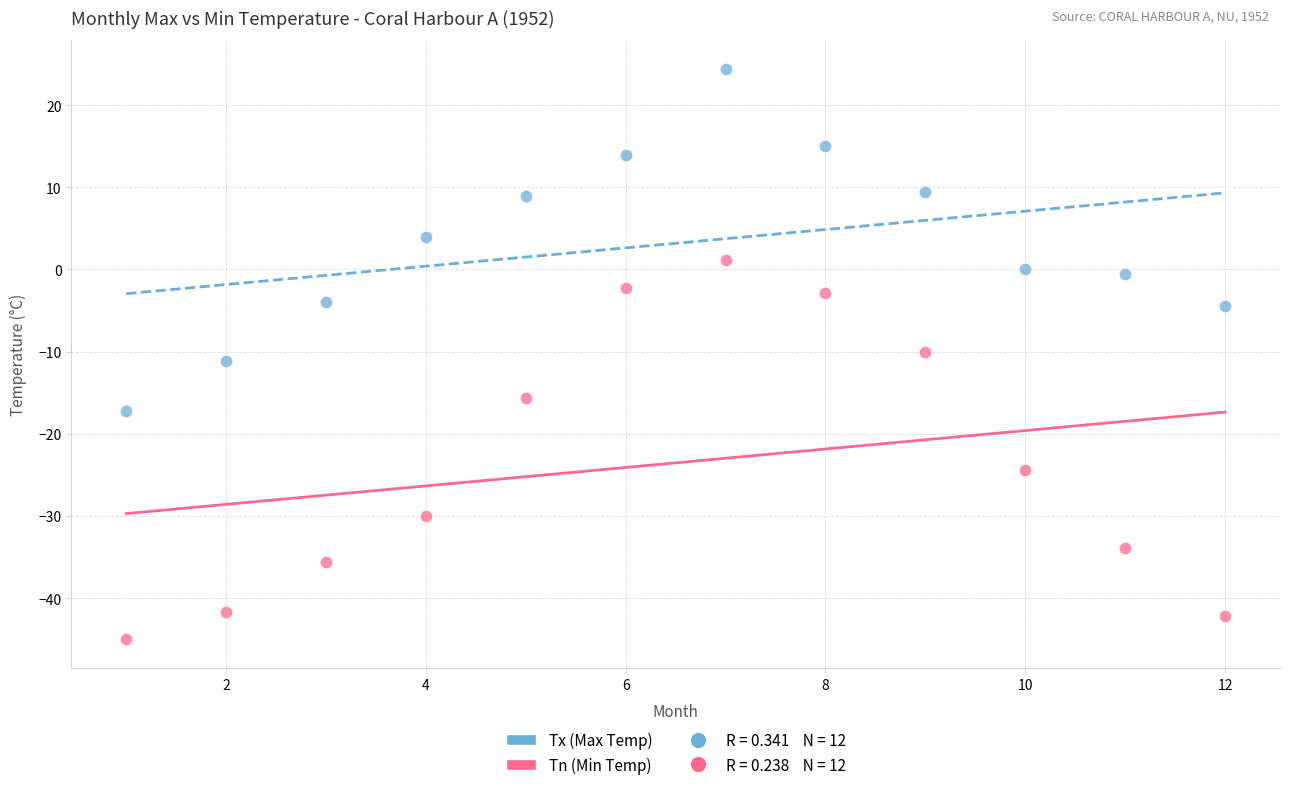

Across all data points, what is the range of Y values (max minus min)?

69.4